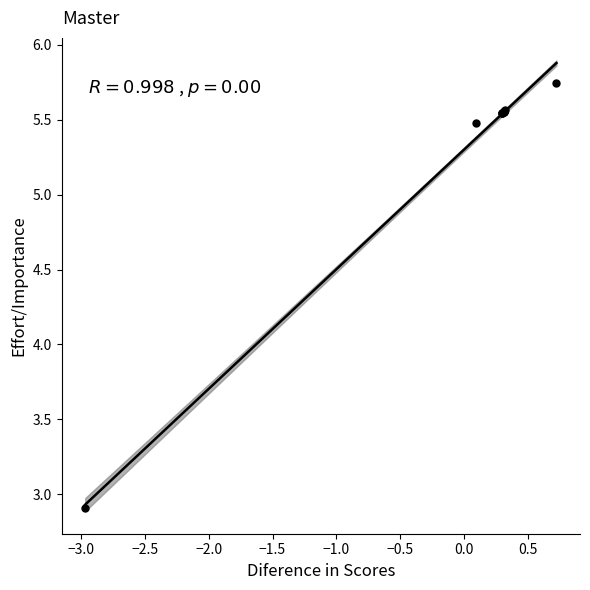

What Y value in the scatter plot is closest to 4?

2.9